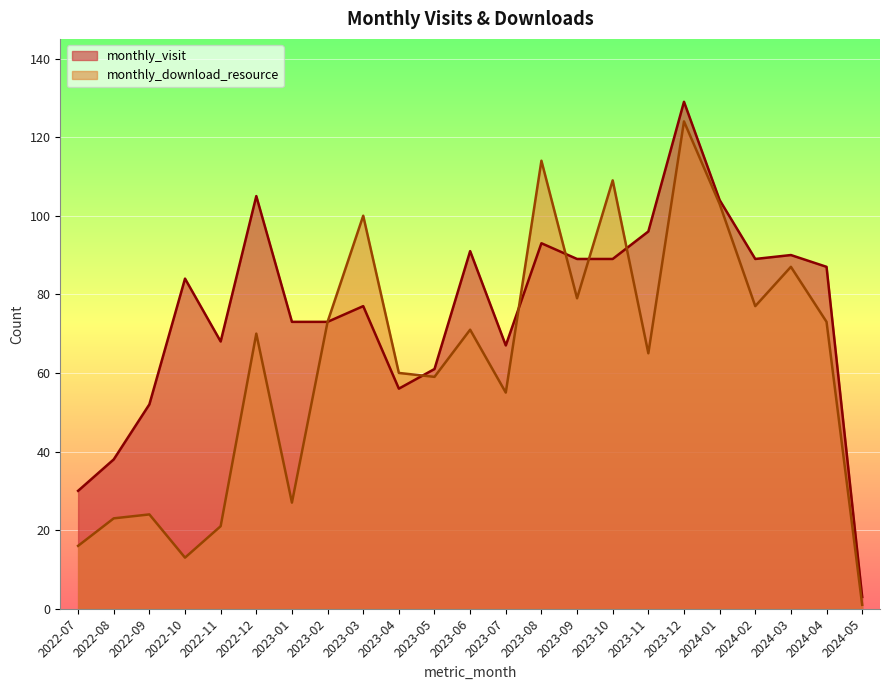

What is the smallest value displayed?

1